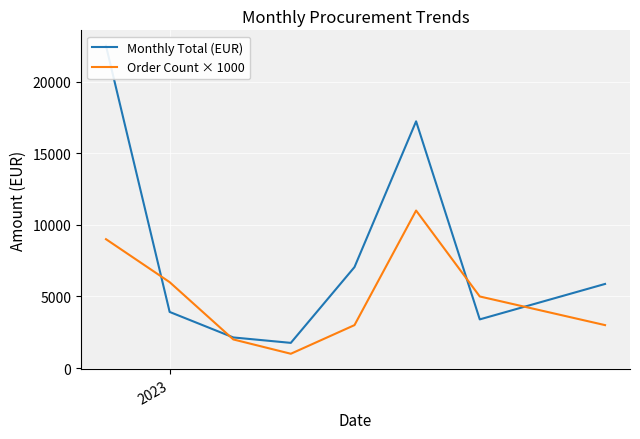

At how many categories does at least one series exceed 18516?

1